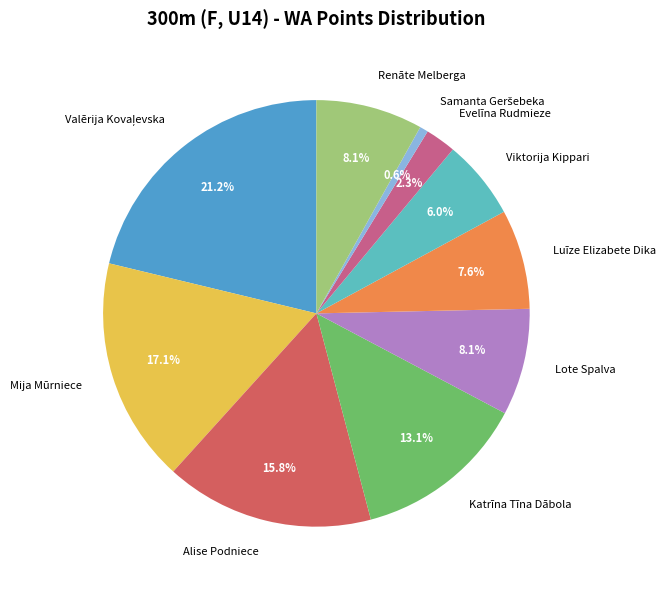

True or false: Alise Podniece accounts for 6% of the total.

False